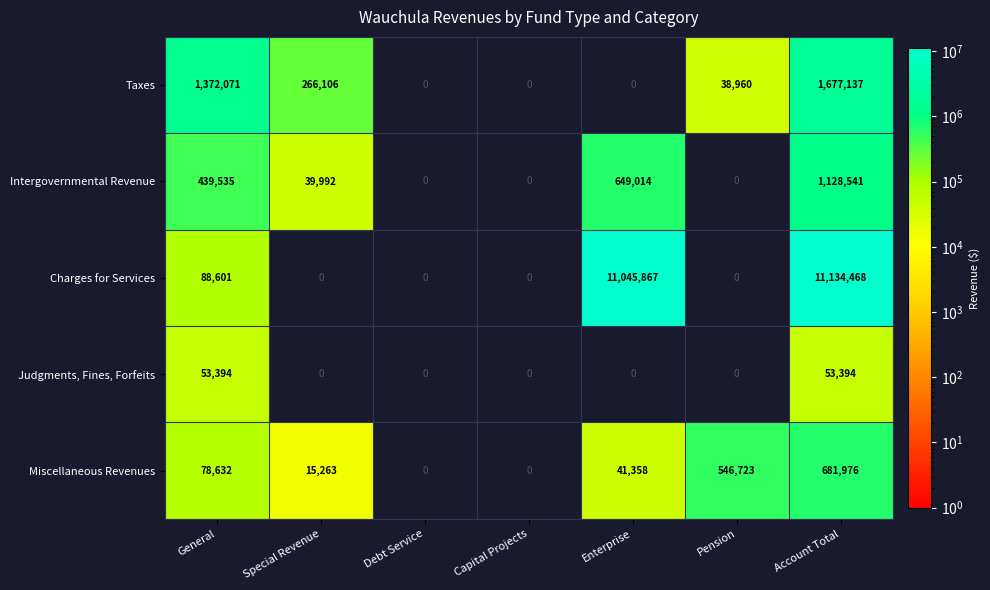

True or false: Miscellaneous Revenues has a value of 546723 at Pension.

True